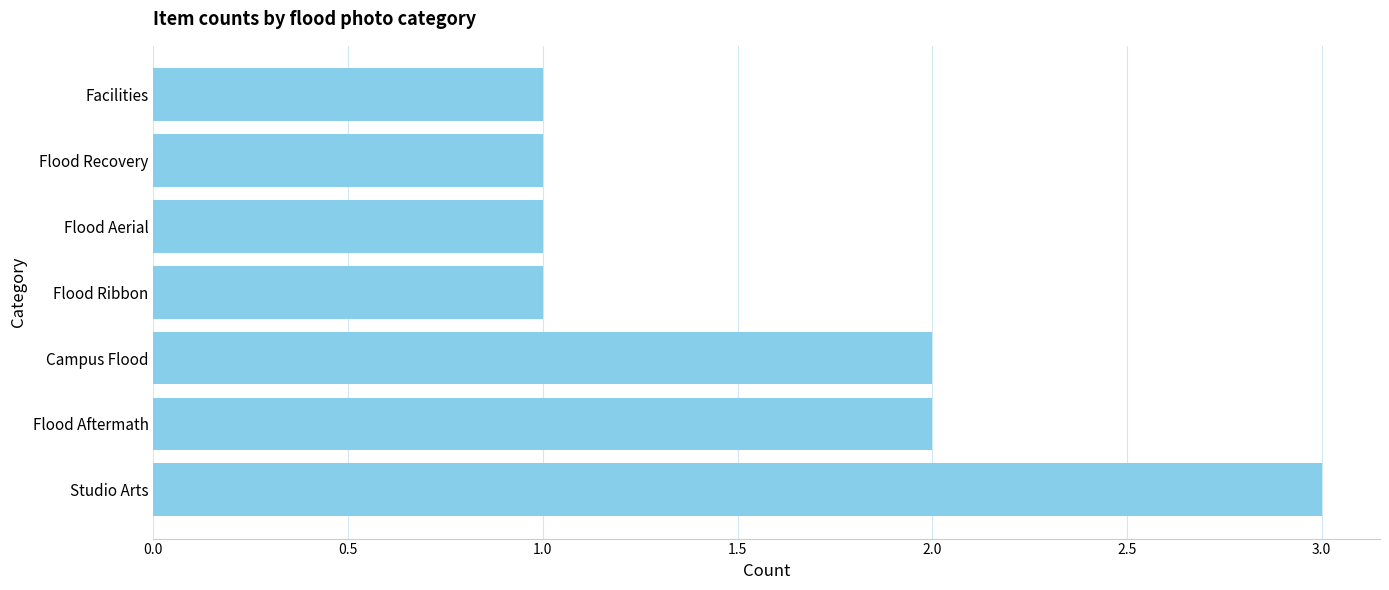

What is the greatest value displayed?

3